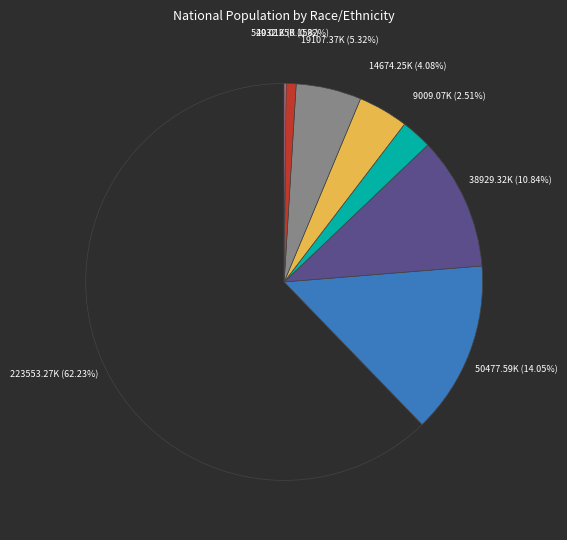

Is there a majority slice in this chart?

Yes